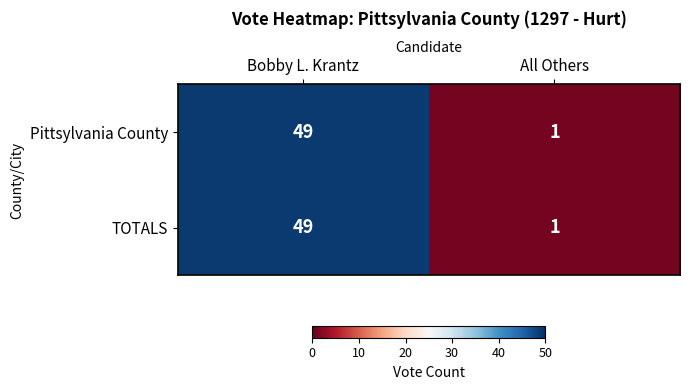

Rank the categories by Pittsylvania County value from lowest to highest.

All Others, Bobby L. Krantz